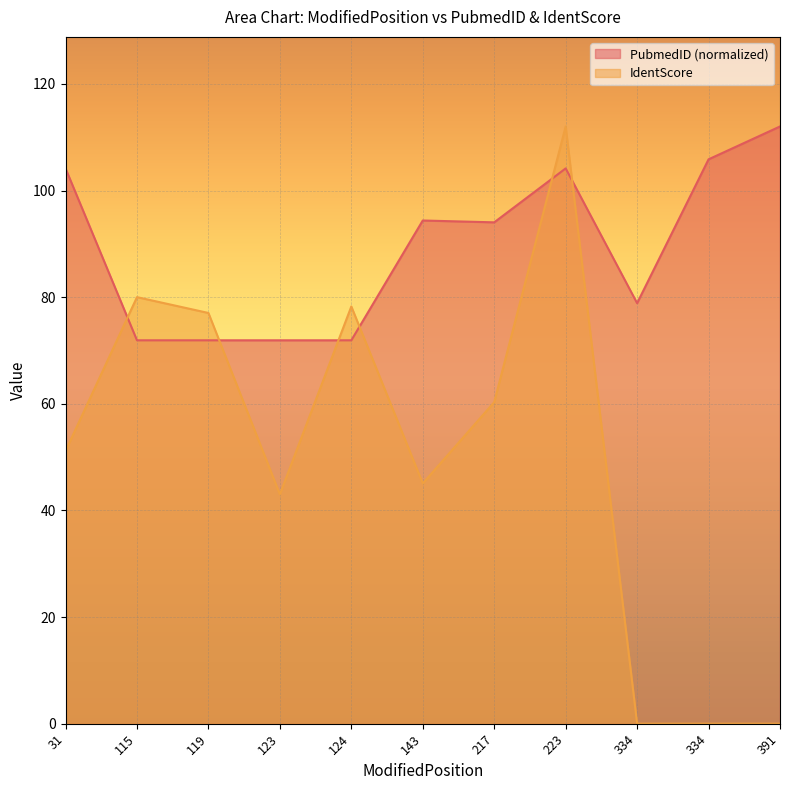

The PubmedID series shows 71.9 at 119. True or false?

True